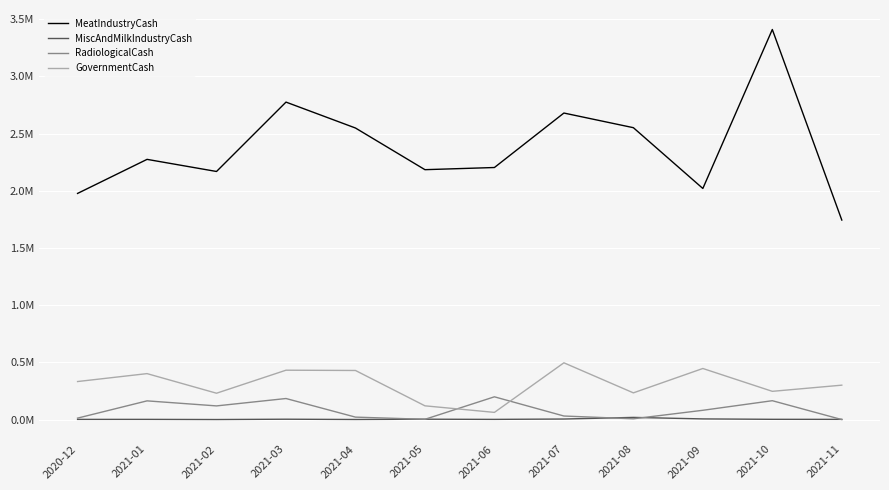

How many interior local valleys does the MiscAndMilkIndustryCash series have?

3